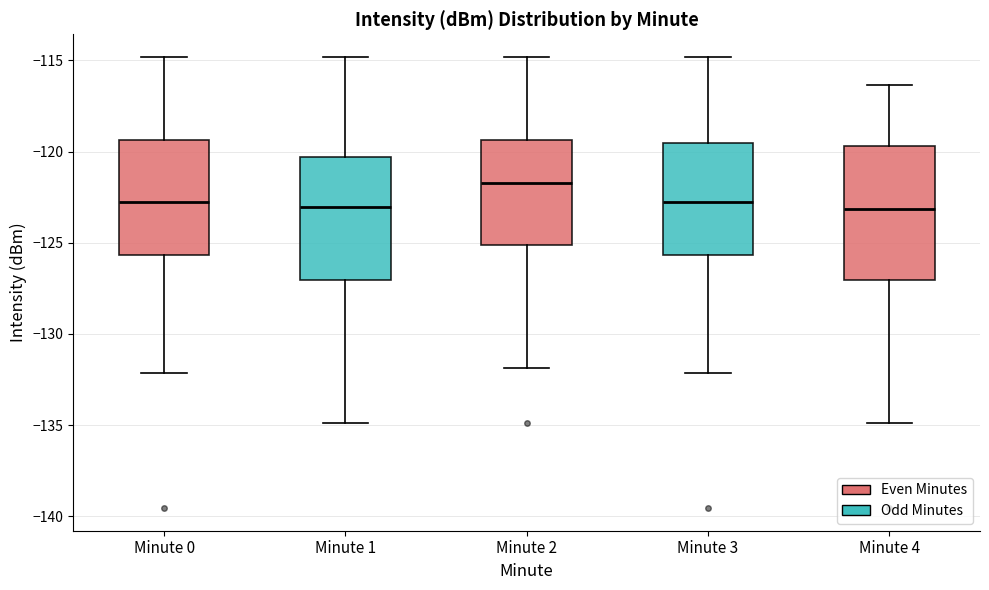

Which box has the highest median line?

Minute 2